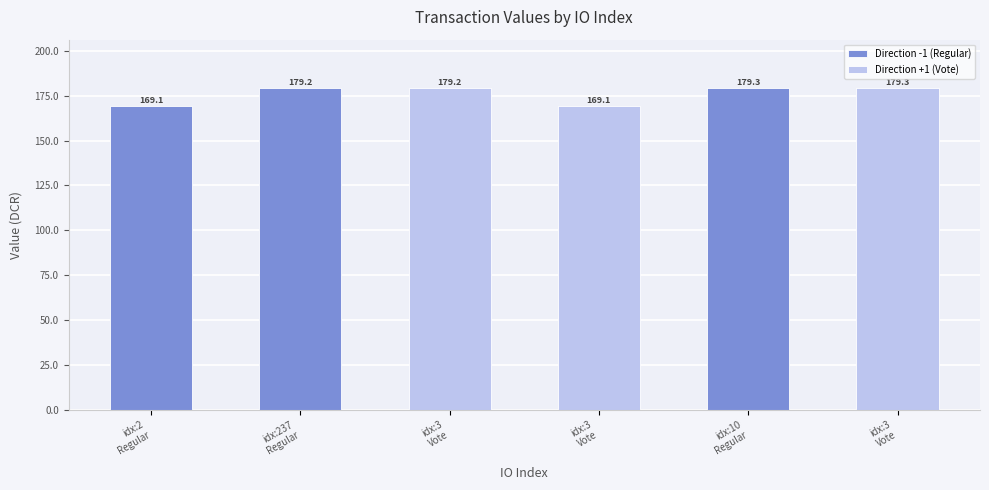

List the labels in order of value, largest first.

10, 3, 237, 3, 2, 3